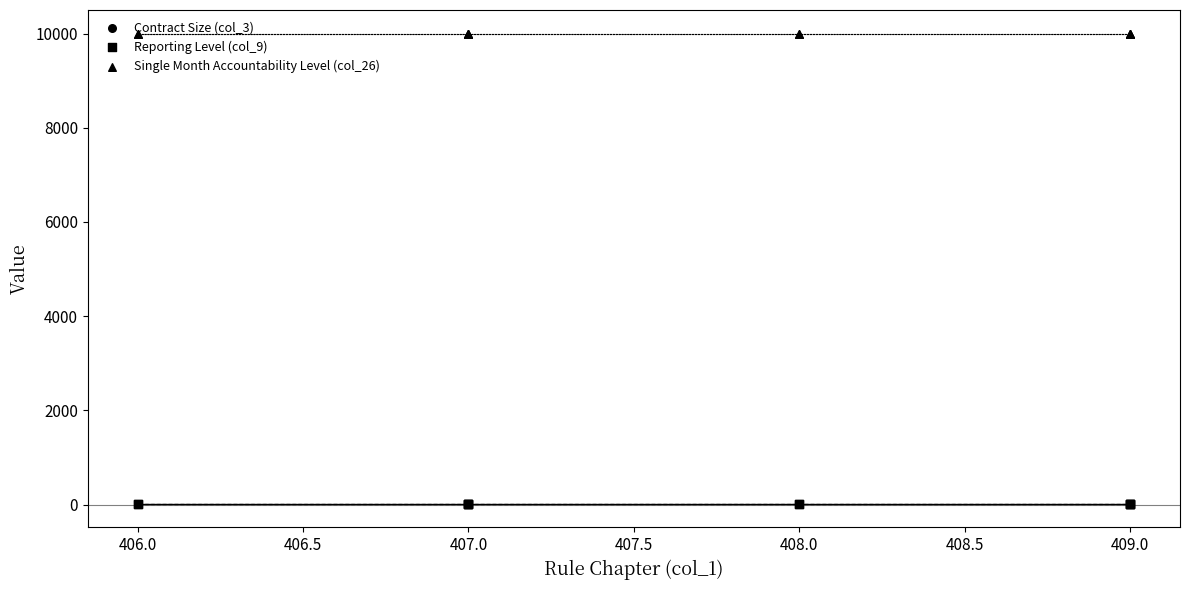

Which series has the widest spread of Y values?

Contract Size (col_3)